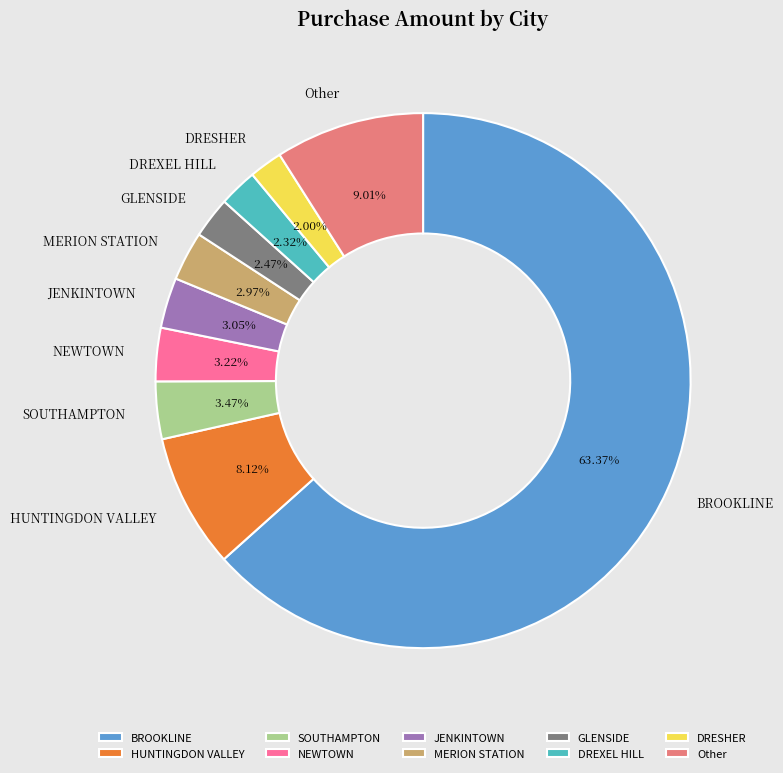

How many segments does this pie chart have?

10